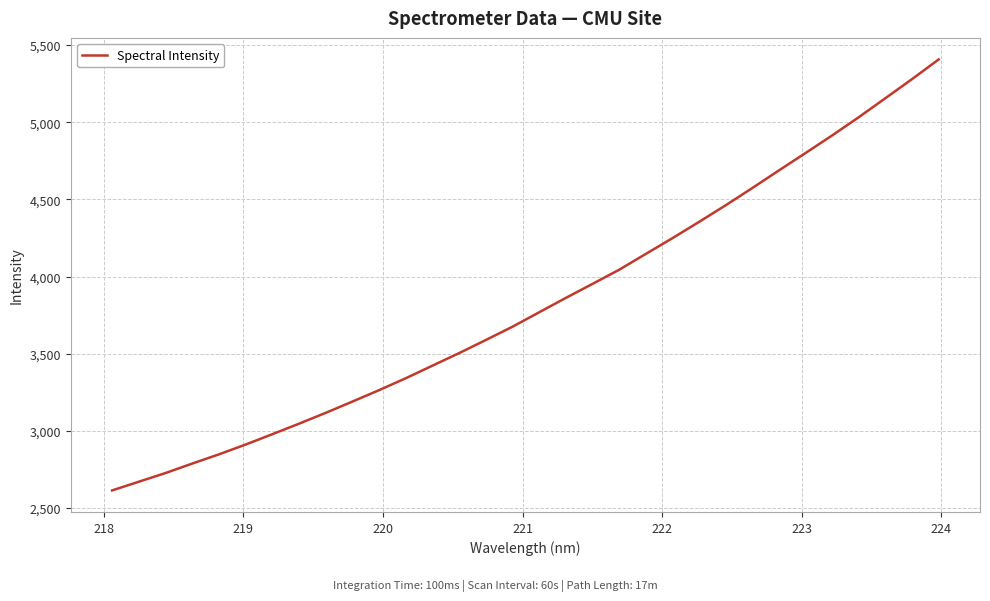

What is the greatest value displayed?

5406.4